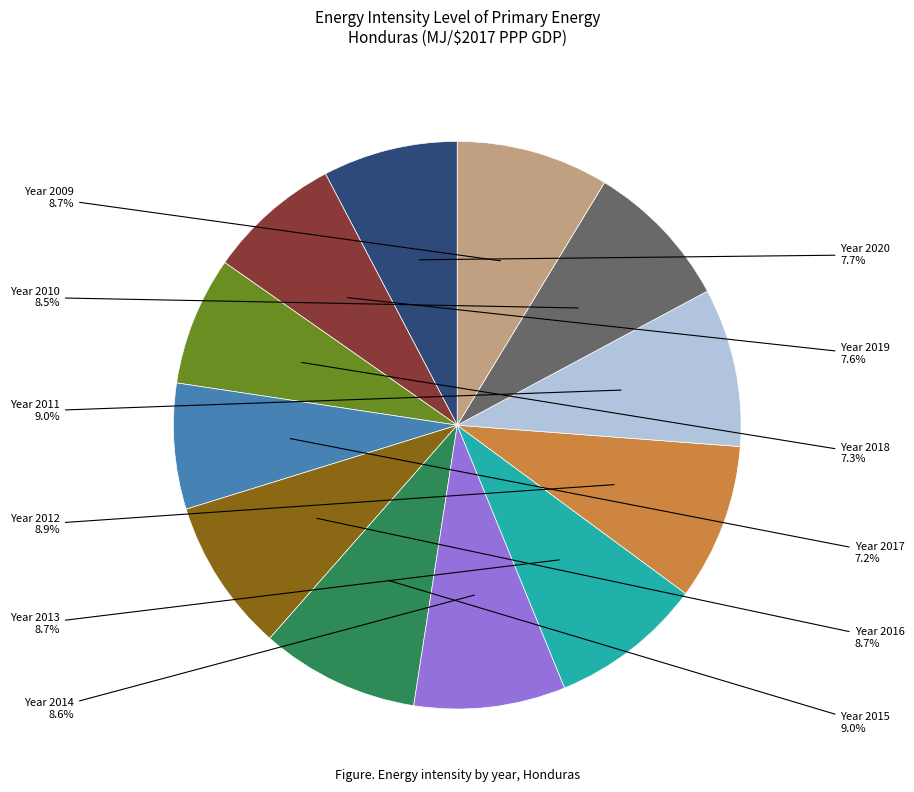

Does any single category account for the majority?

No